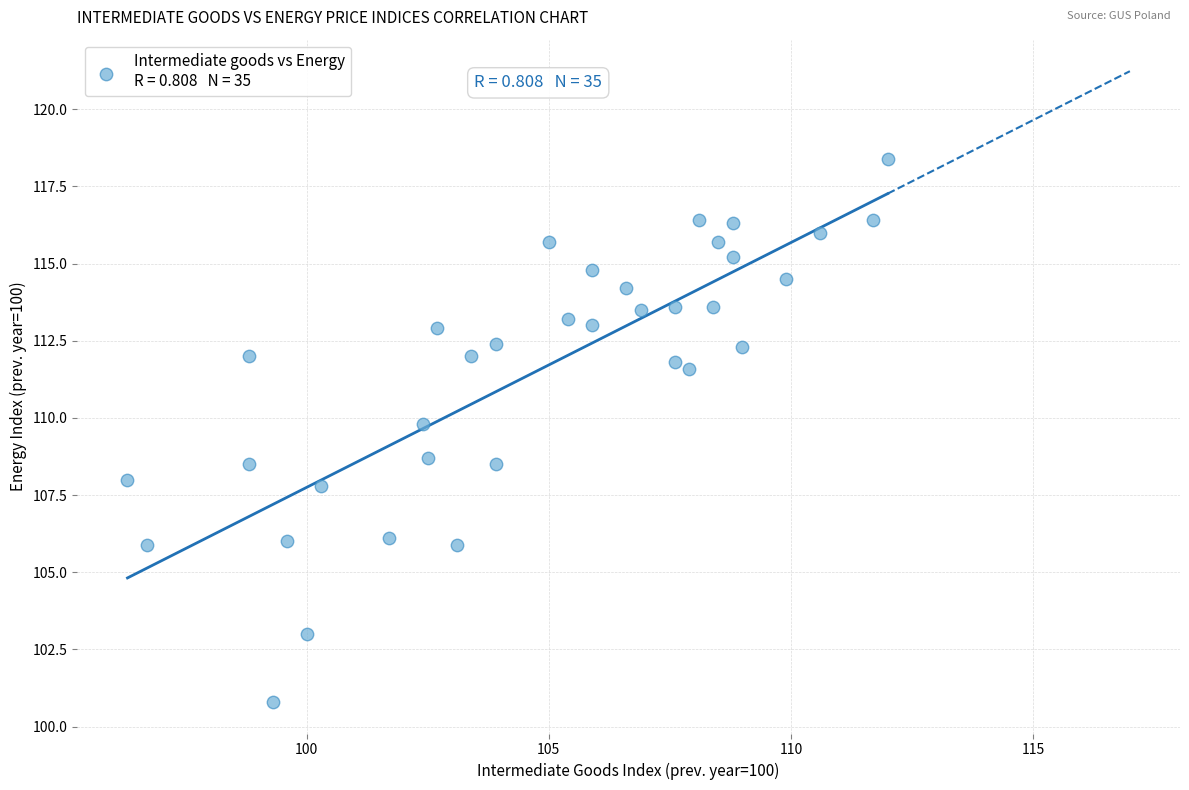

What is the range of X values (max minus min)?

15.7